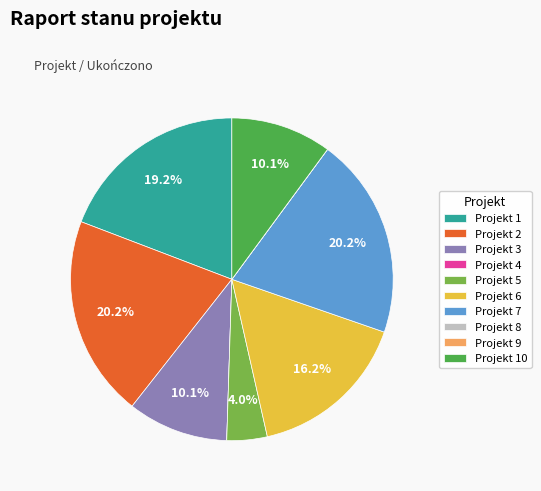

What is the ratio of the value at Projekt 6 to the value at Projekt 7?

0.8